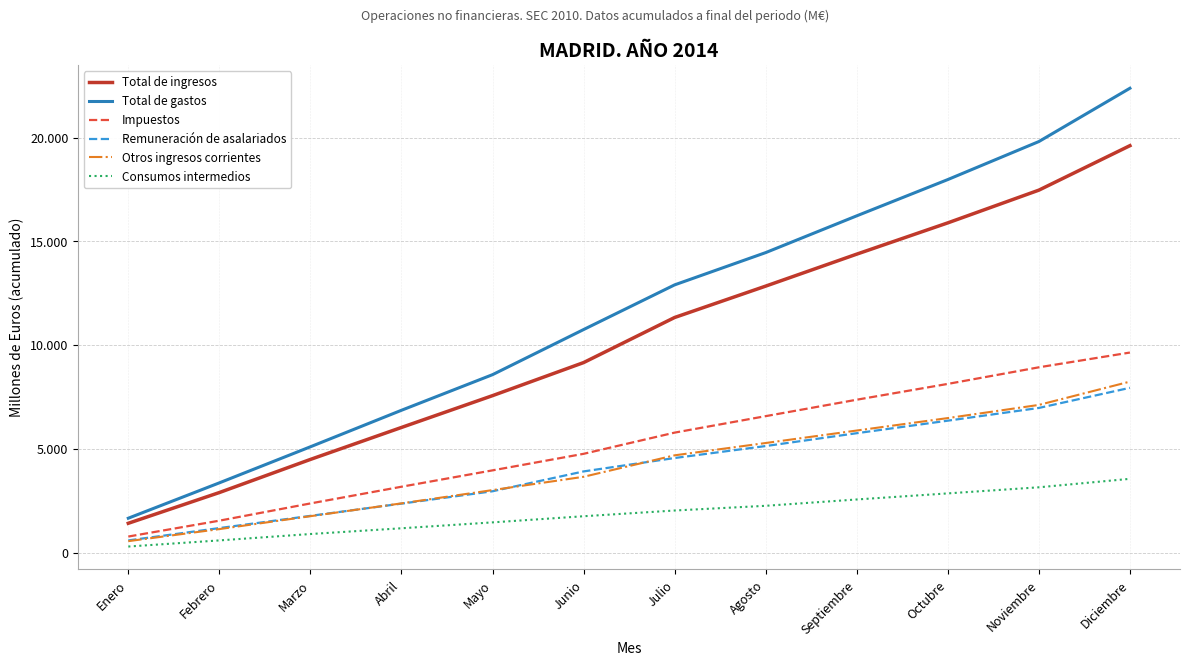

True or false: Impuestos and Total de gastos cross at least once.

False